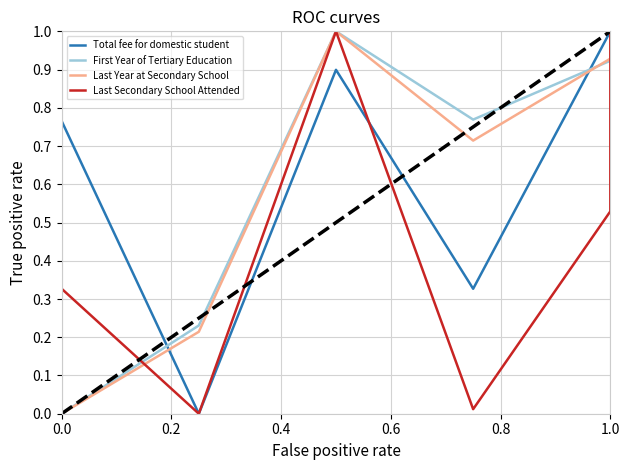

In Total fee for domestic student, how many points are lower than both neighbors (excluding endpoints)?

2